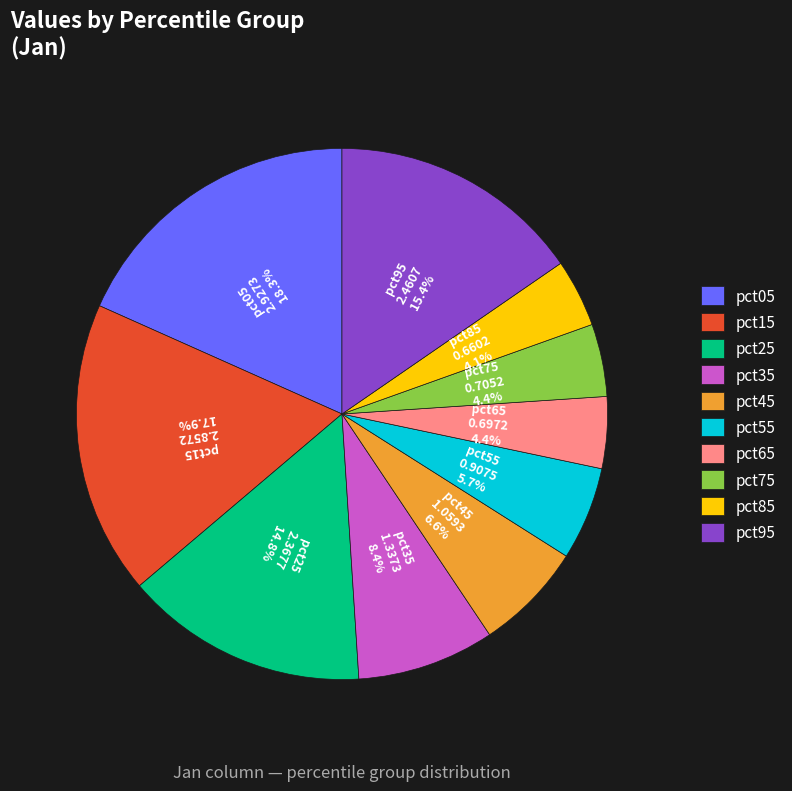

Is pct15 the majority of the pie?

No